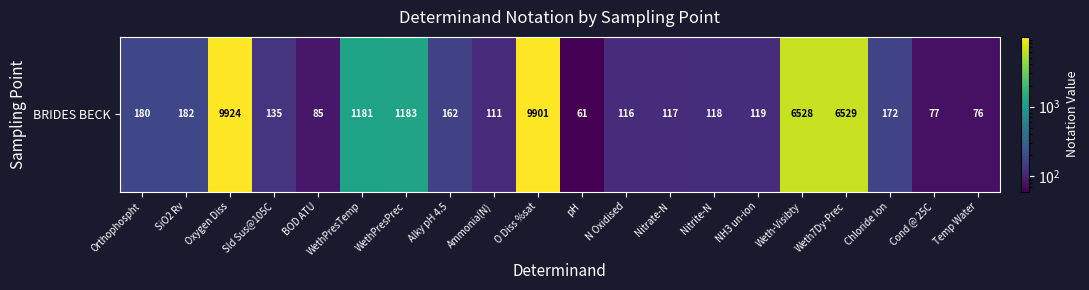

What is the maximum value shown in the chart?

9924